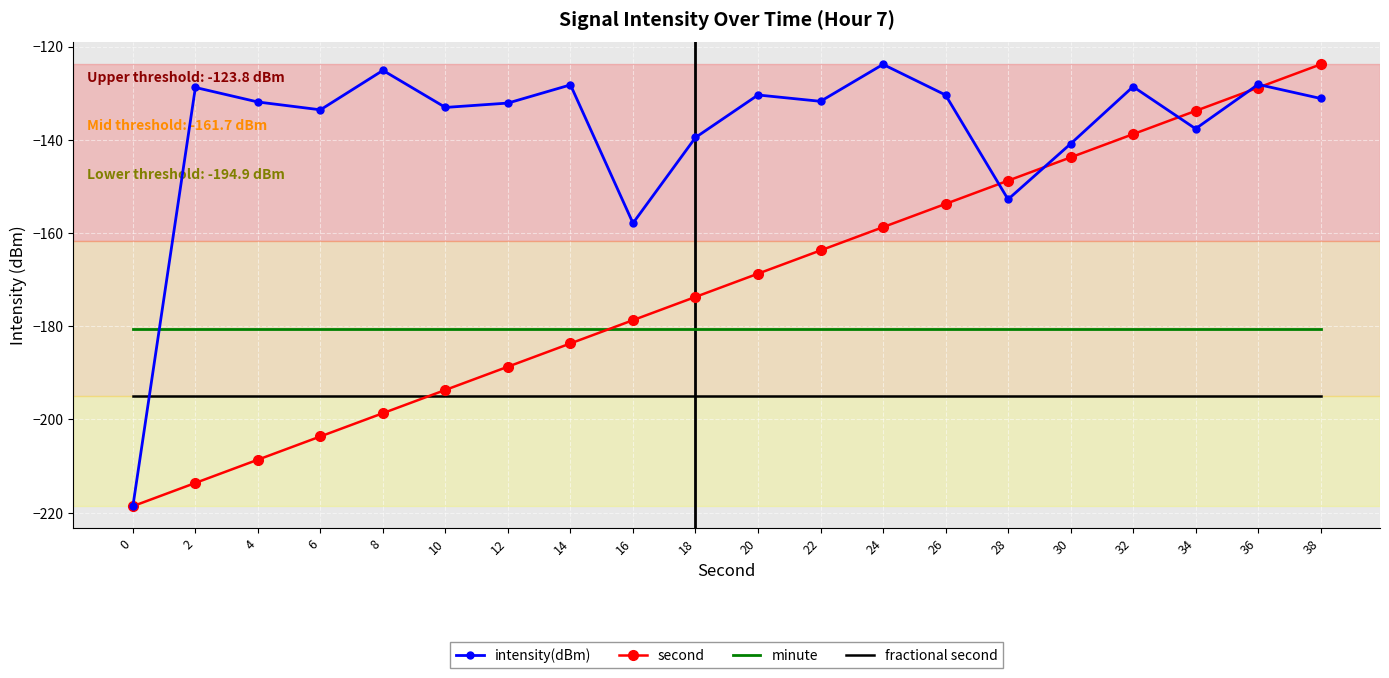

Is the value of second at 20 greater than the value of minute at 24?

Yes